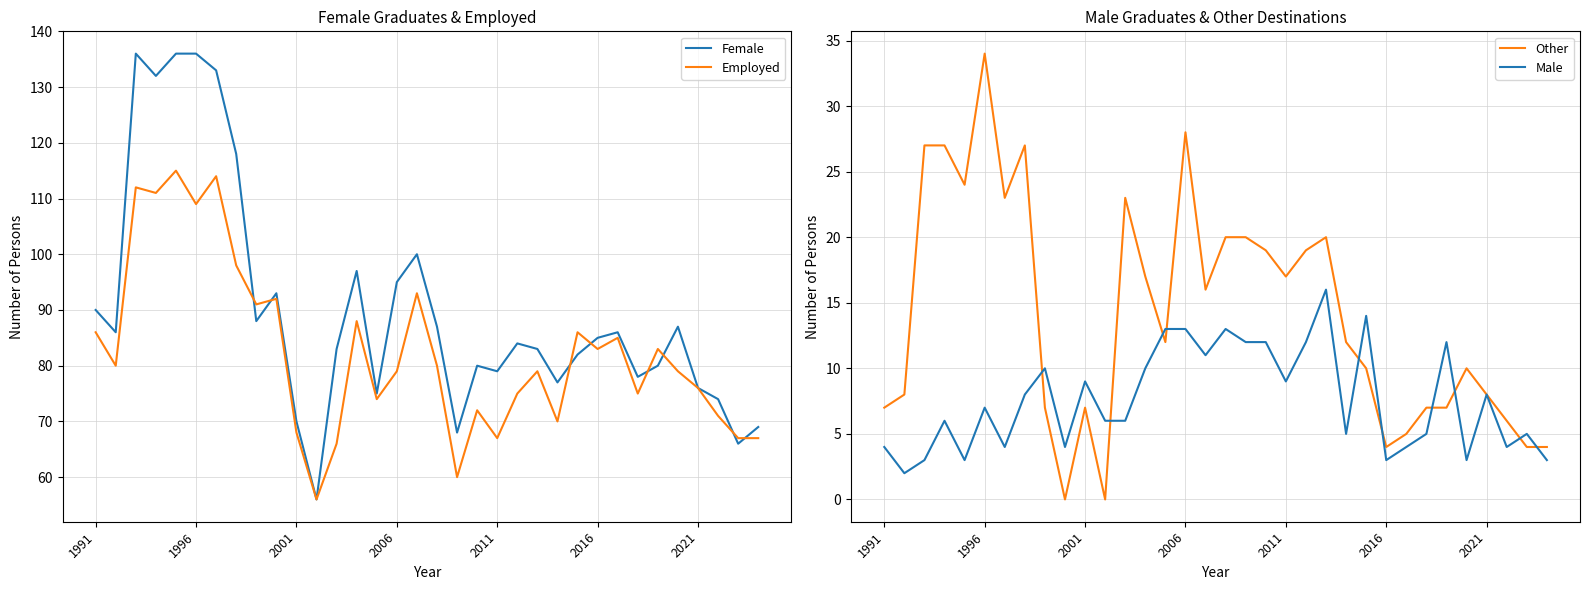

What is the maximum value for Other?

34